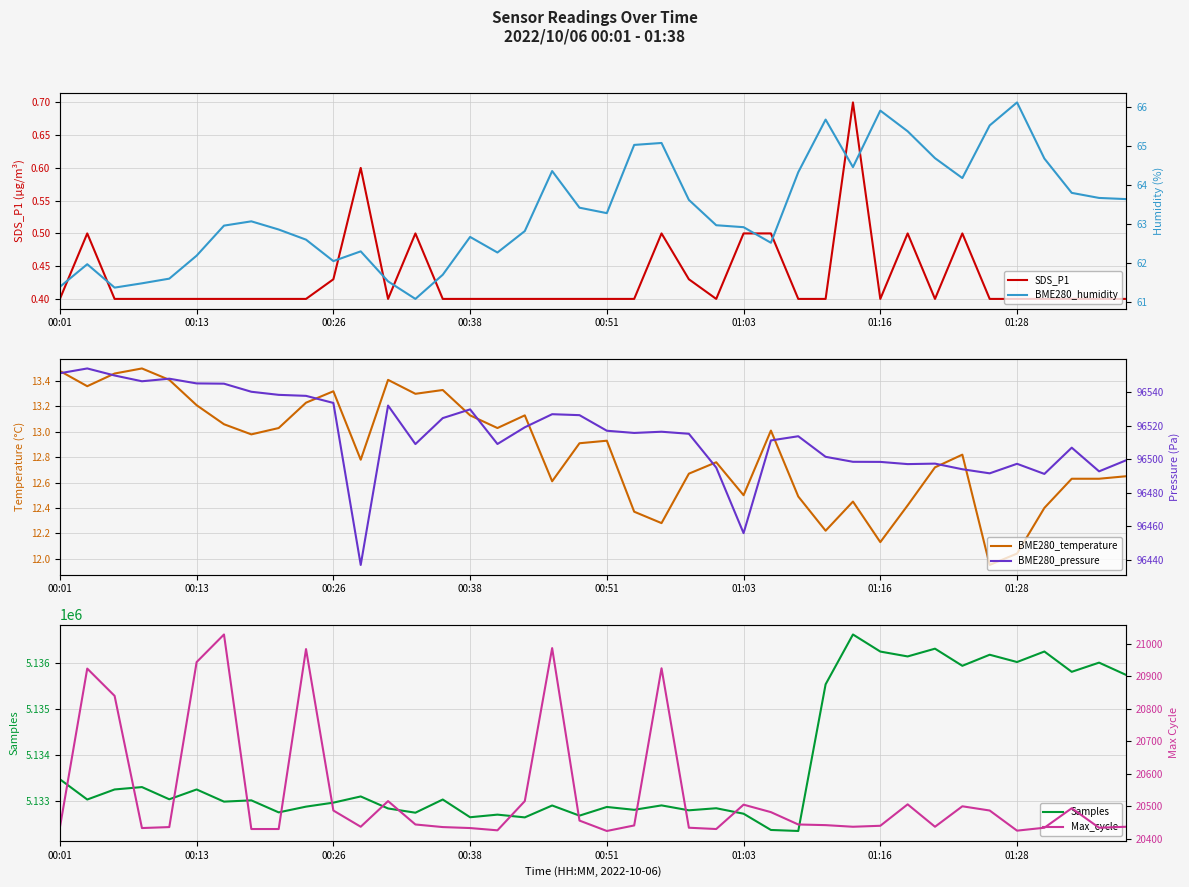

At 00:26, list the series in order from largest to smallest.

Samples, BME280_pressure, Max_cycle, BME280_humidity, BME280_temperature, SDS_P1